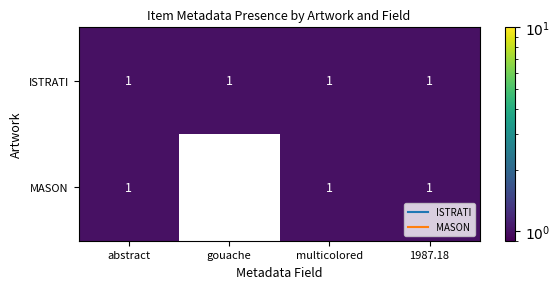

Which series has the largest range (max minus min)?

MASON